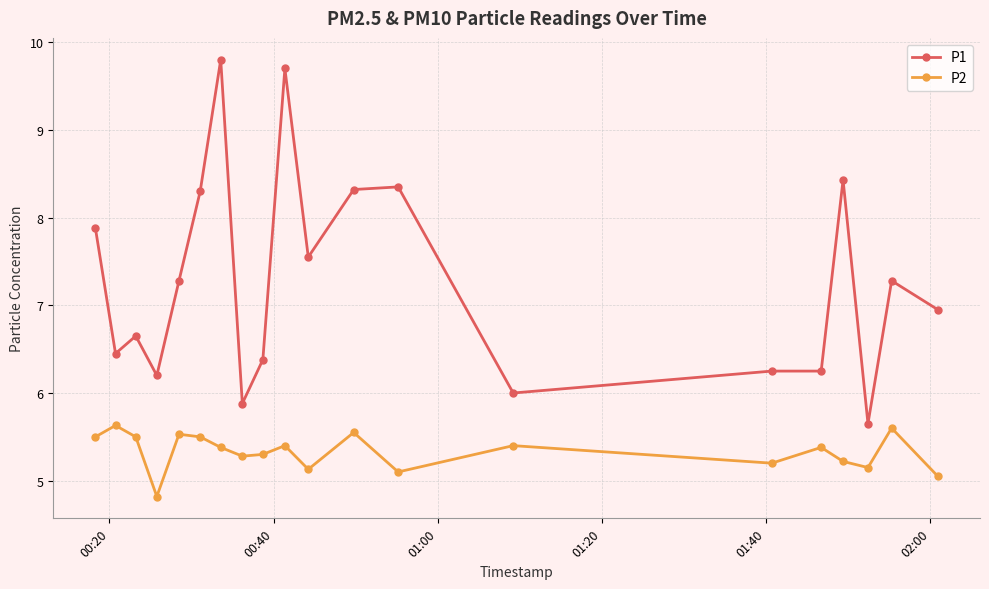

How many categories are shown in the chart?

20